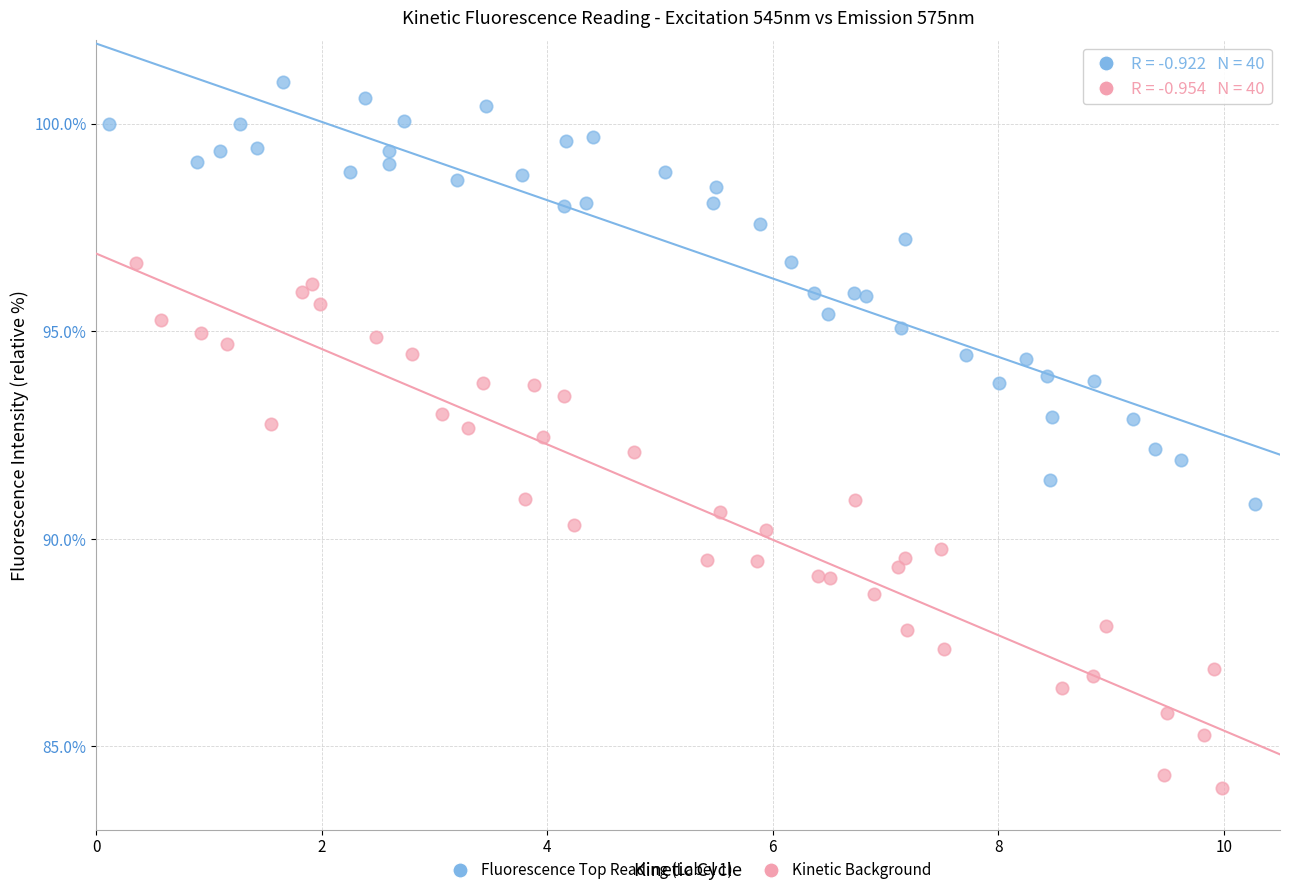

Which series contains the highest Y value?

Fluorescence Top Reading (Label 1)